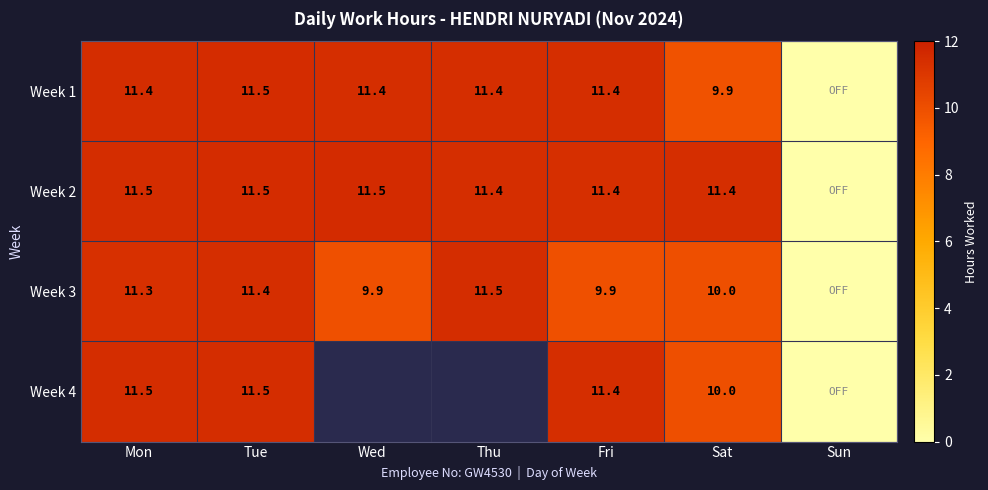

Which has a higher value, Sun or Fri?

Fri